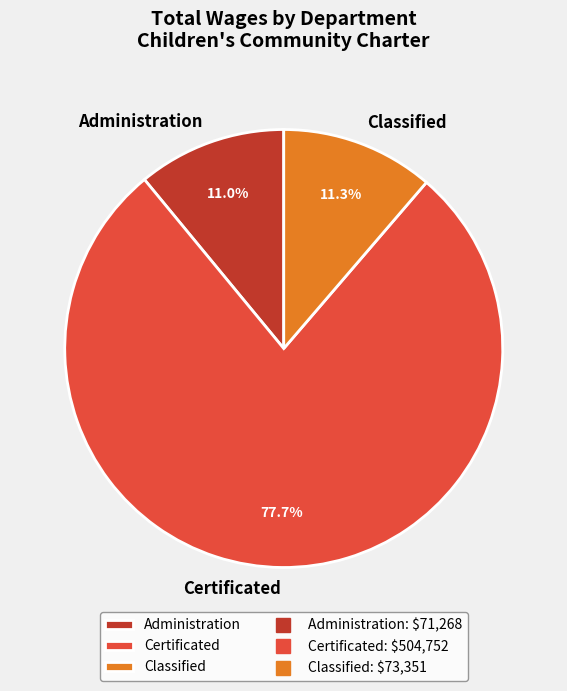

Which slice is the largest?

Certificated